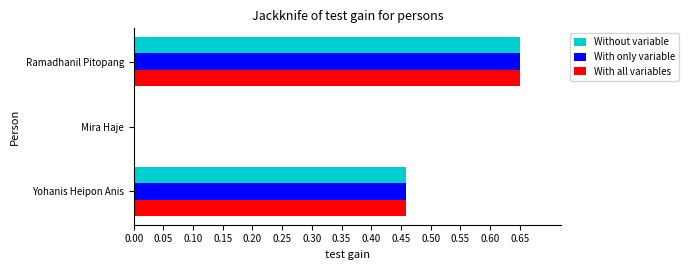

How many values in With all variables are above zero?

2